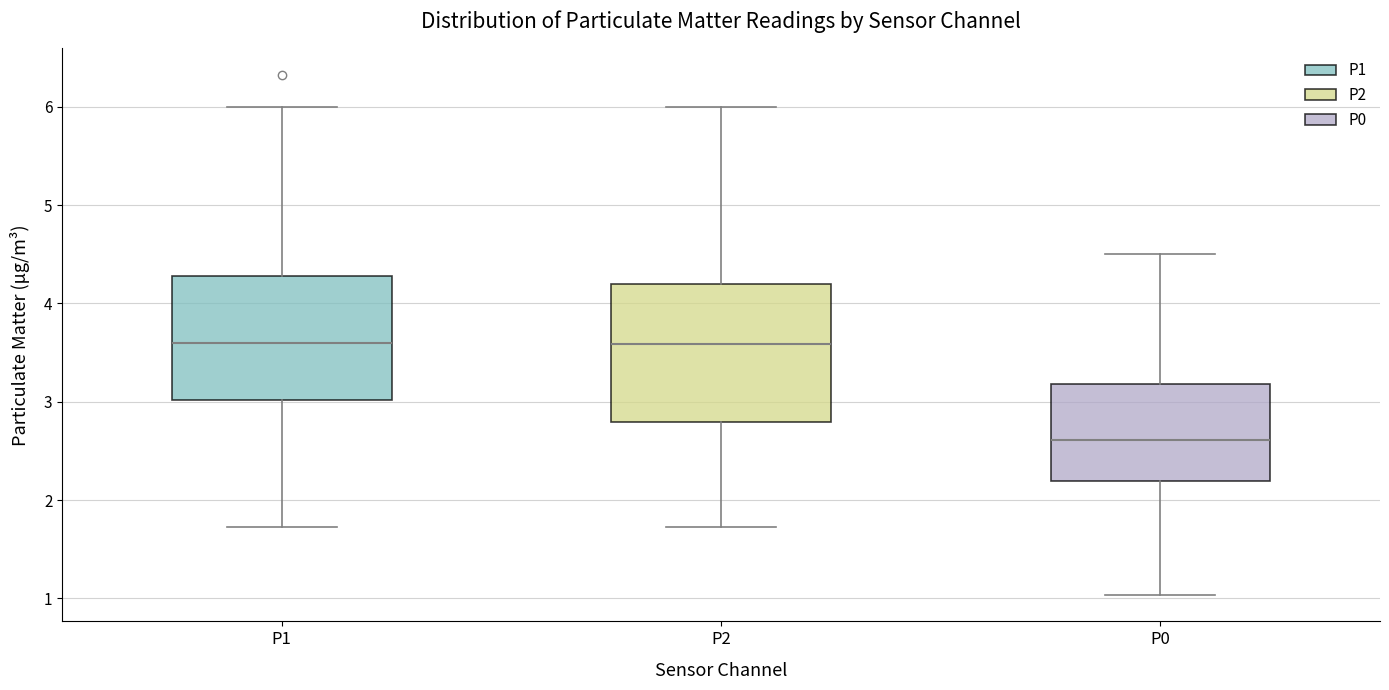

Reading left to right, read every box against the y-axis: the position of its median line, the range the box covers, and the ends of its whiskers. The values are not printed on the chart, so give them approximately, as read against the axis.

P1: median 3.6, box 3.0 to 4.3, whiskers 1.7 to 6.0
P2: median 3.6, box 2.8 to 4.2, whiskers 1.7 to 6.0
P0: median 2.6, box 2.2 to 3.2, whiskers 1.0 to 4.5